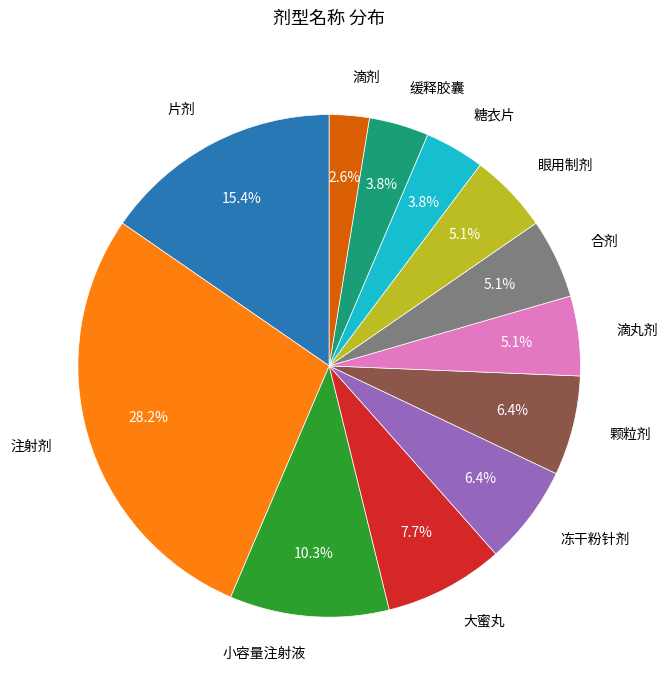

To the nearest percent, what is the difference between the 片剂 and 滴丸剂 slice percentages?

10%